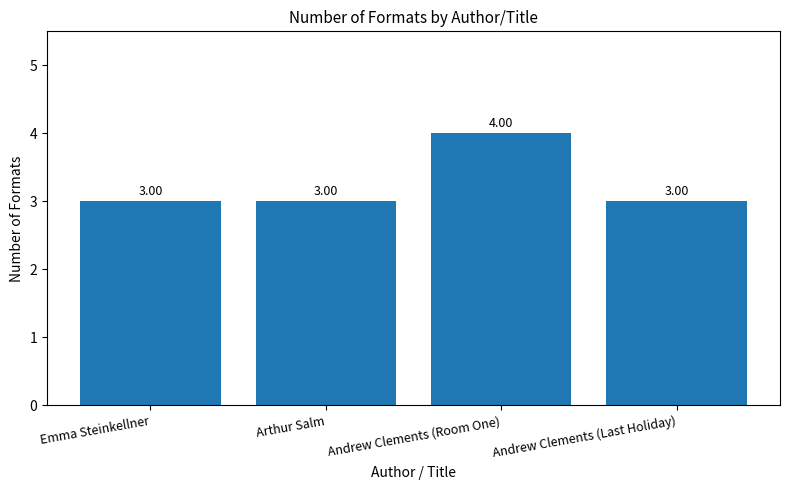

Are the bars horizontal?

No